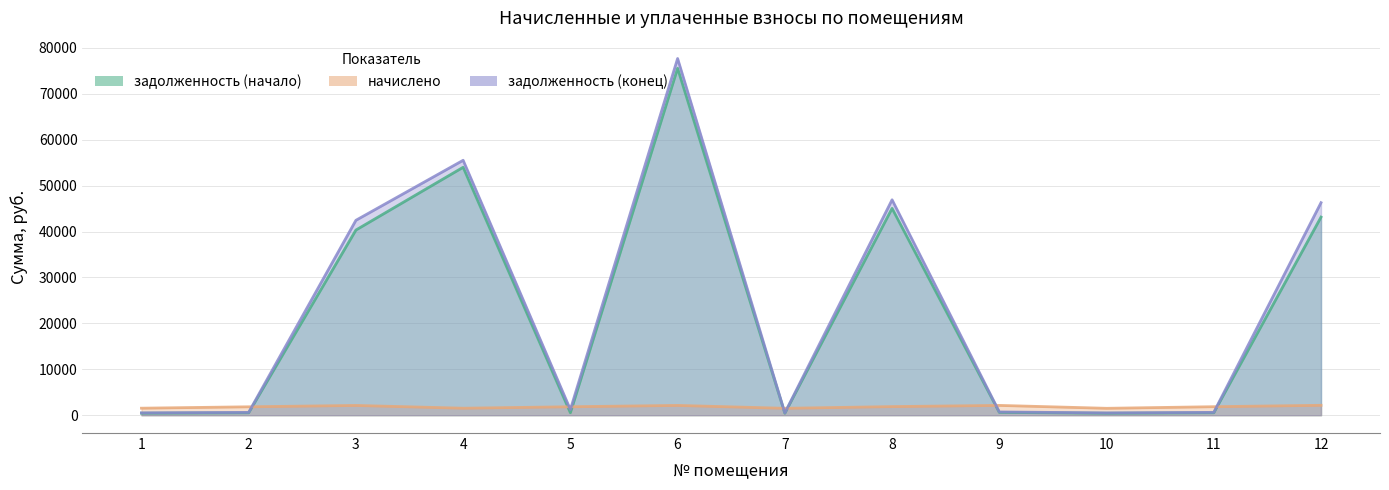

Which label corresponds to the smallest value in the chart?

7